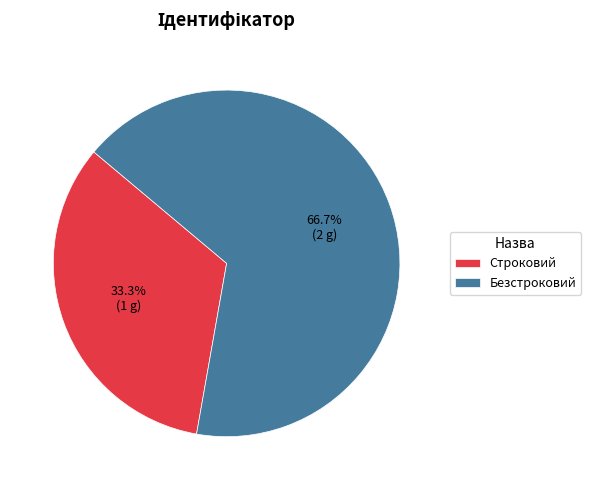

Which has a higher value, Строковий or Безстроковий?

Безстроковий